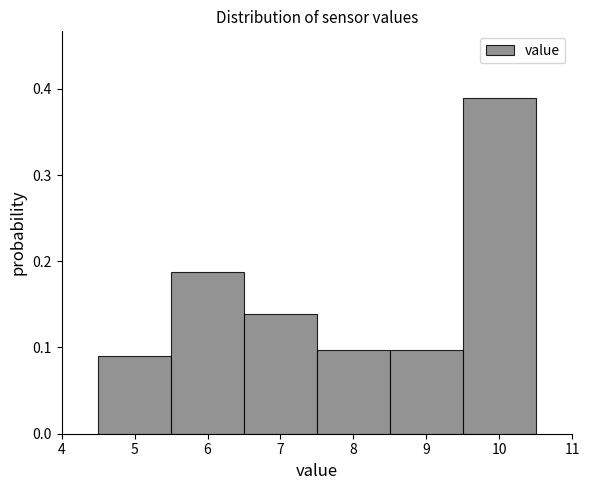

Reading left to right, list every bar in this chart as the range it spans on the x-axis followed by its height. The values are not printed on the chart, so give them approximately, as read against the axis.

4.5 to 5.5: 0.09
5.5 to 6.5: 0.19
6.5 to 7.5: 0.14
7.5 to 8.5: 0.10
8.5 to 9.5: 0.10
9.5 to 10.5: 0.39